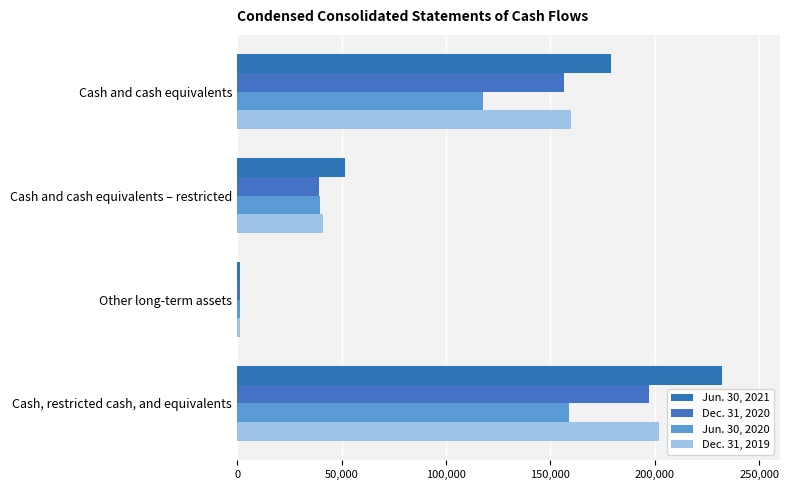

How many categories are shown in the chart?

4